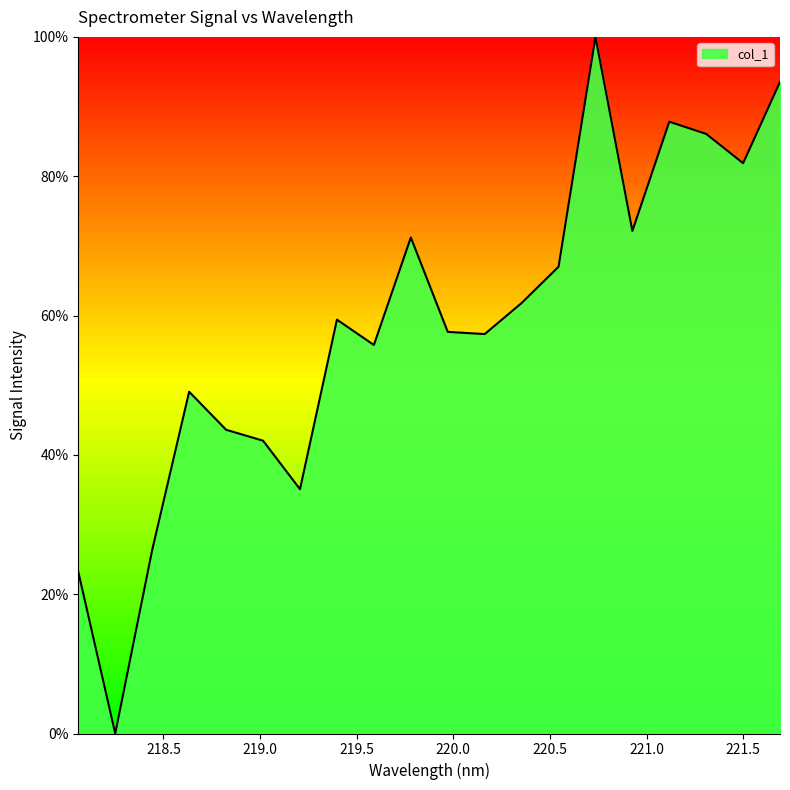

What is the difference between the maximum and minimum values?

100.0